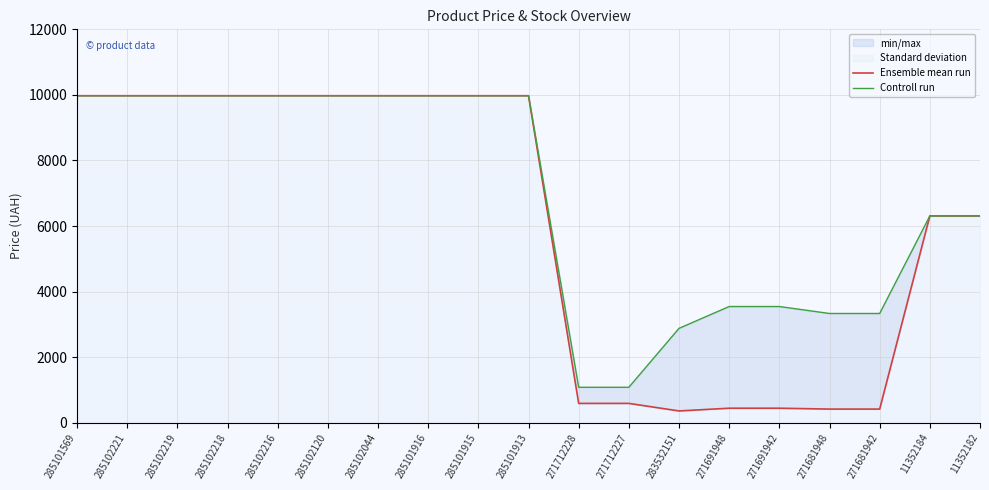

The value of Controll run at 285102219 is 5351.5. True or false?

False